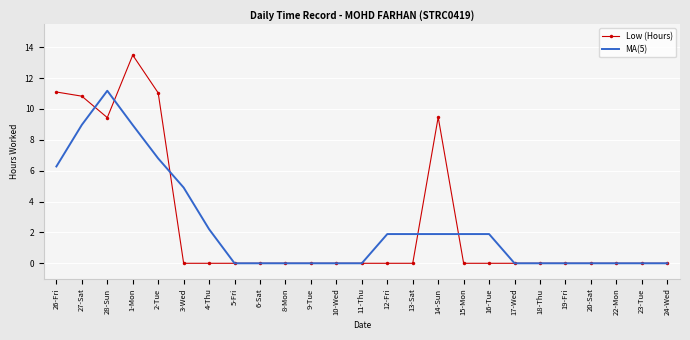

List the series in order of their peak value, highest first.

Low (Hours), MA(5)